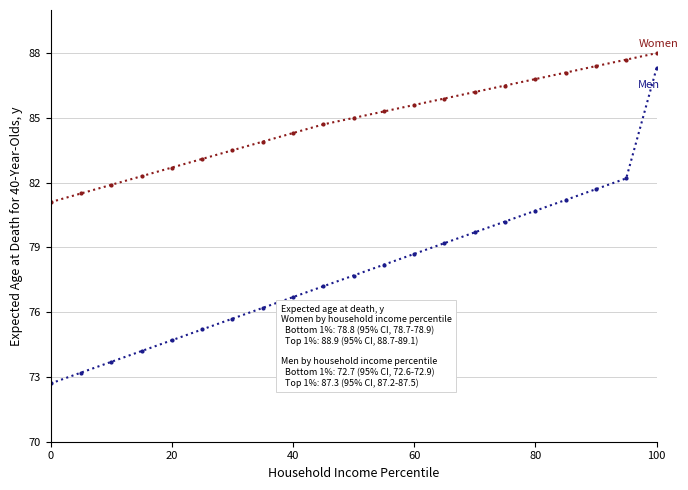

What is the minimum value shown in the chart?

72.7